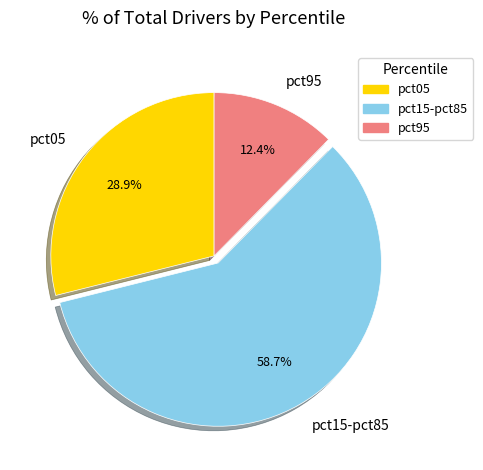

Which category has the biggest portion of the pie?

pct15-pct85